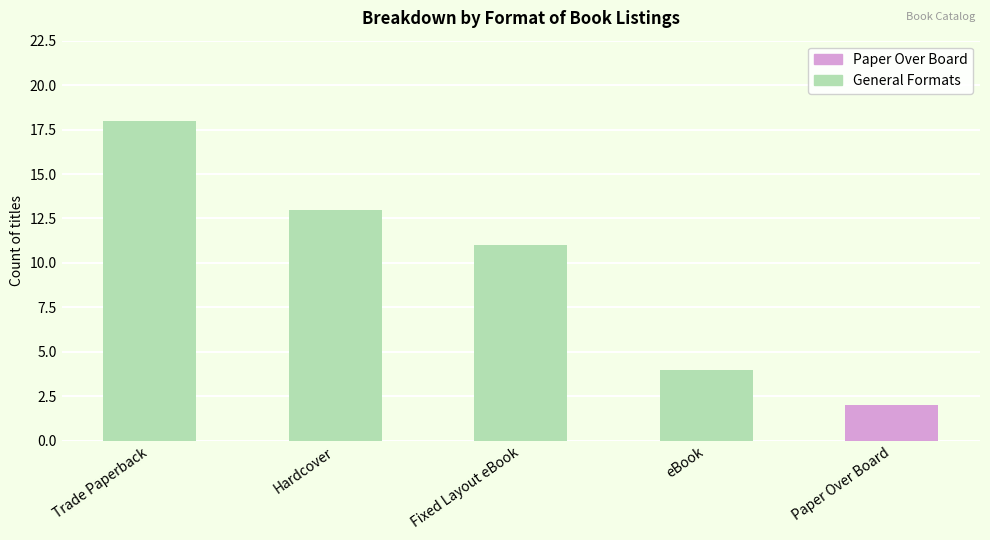

How many distinct data groups are displayed?

1